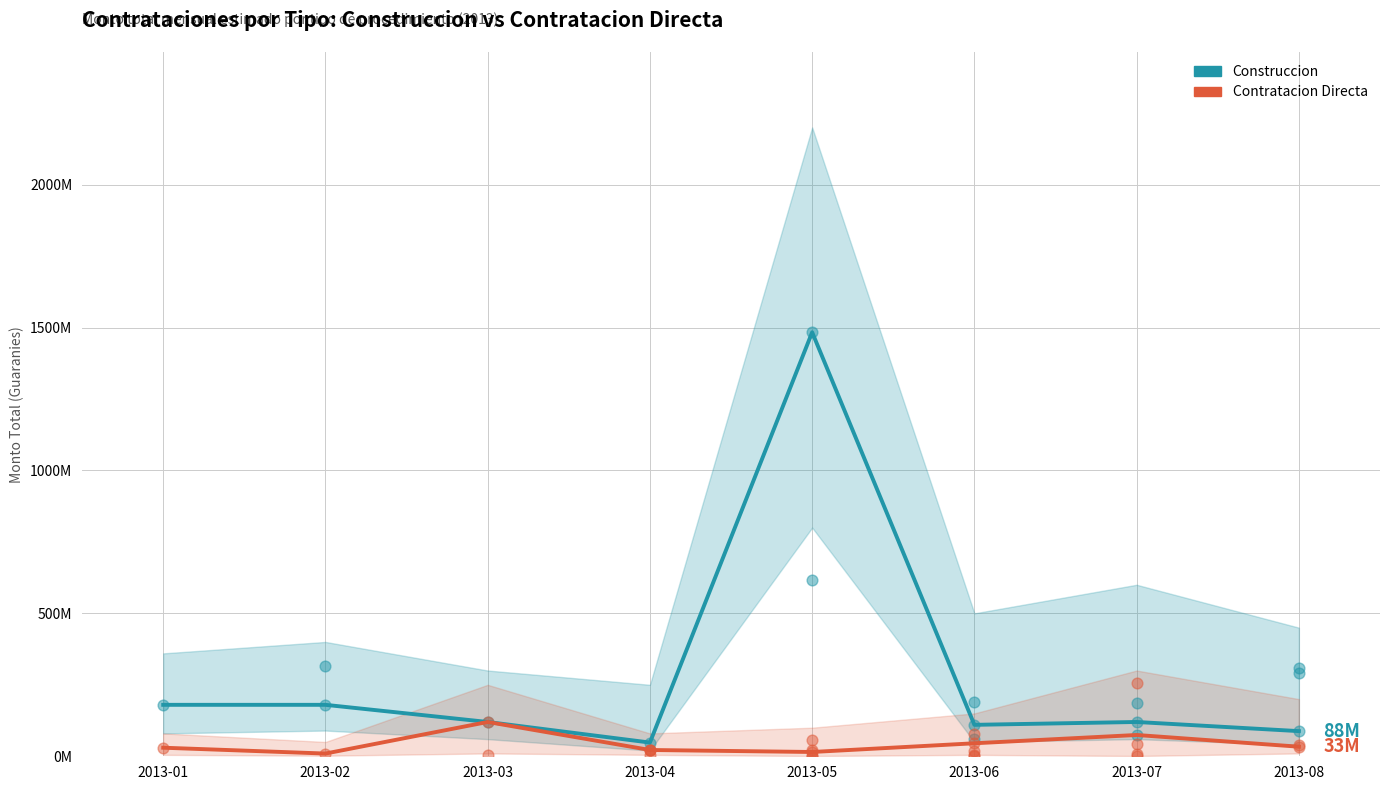

Is the value of Contratacion Directa at 2013-04 greater than the value of Construccion at 2013-06?

No